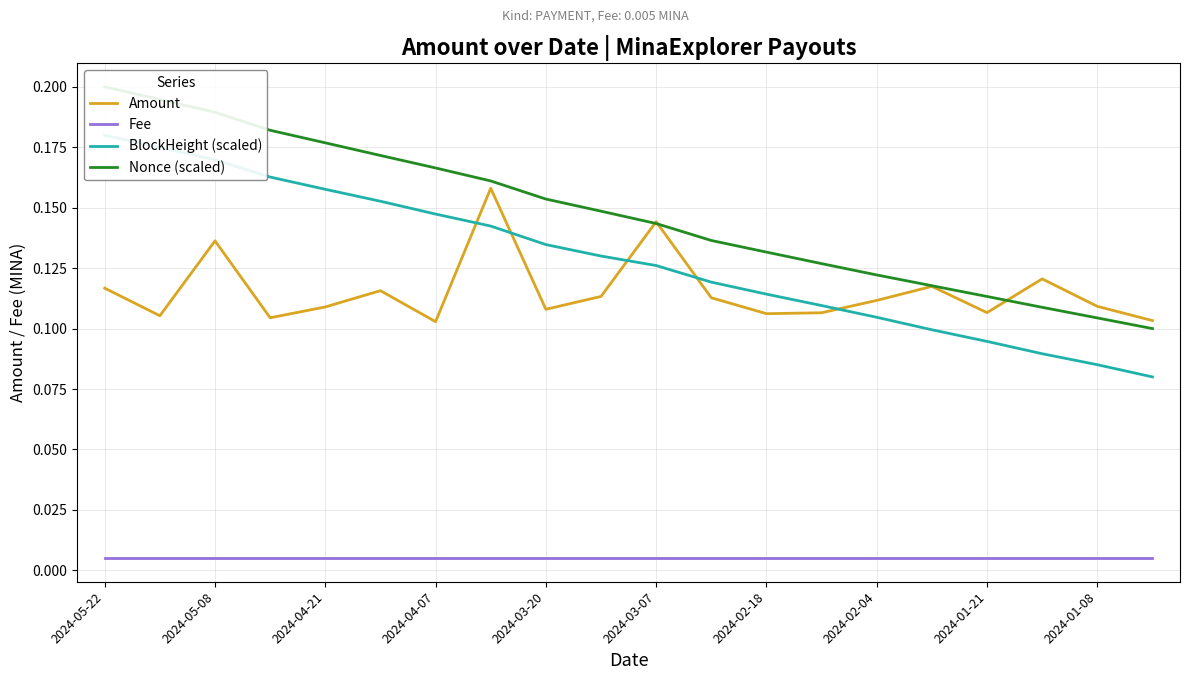

True or false: Fee and Amount cross at least once.

False